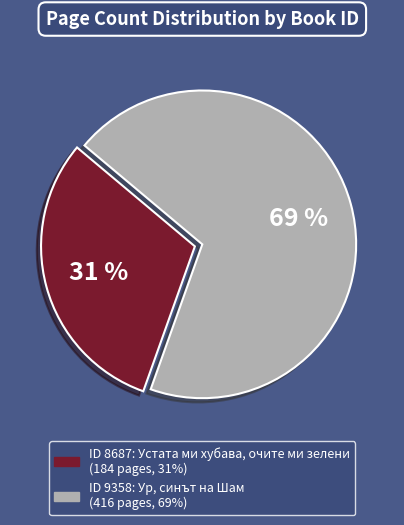

Is there any slice that represents more than half of the pie?

Yes